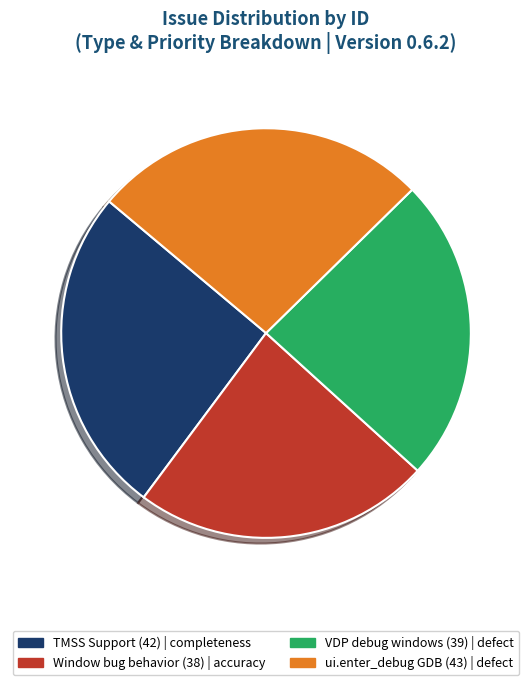

Does any single category account for the majority?

No